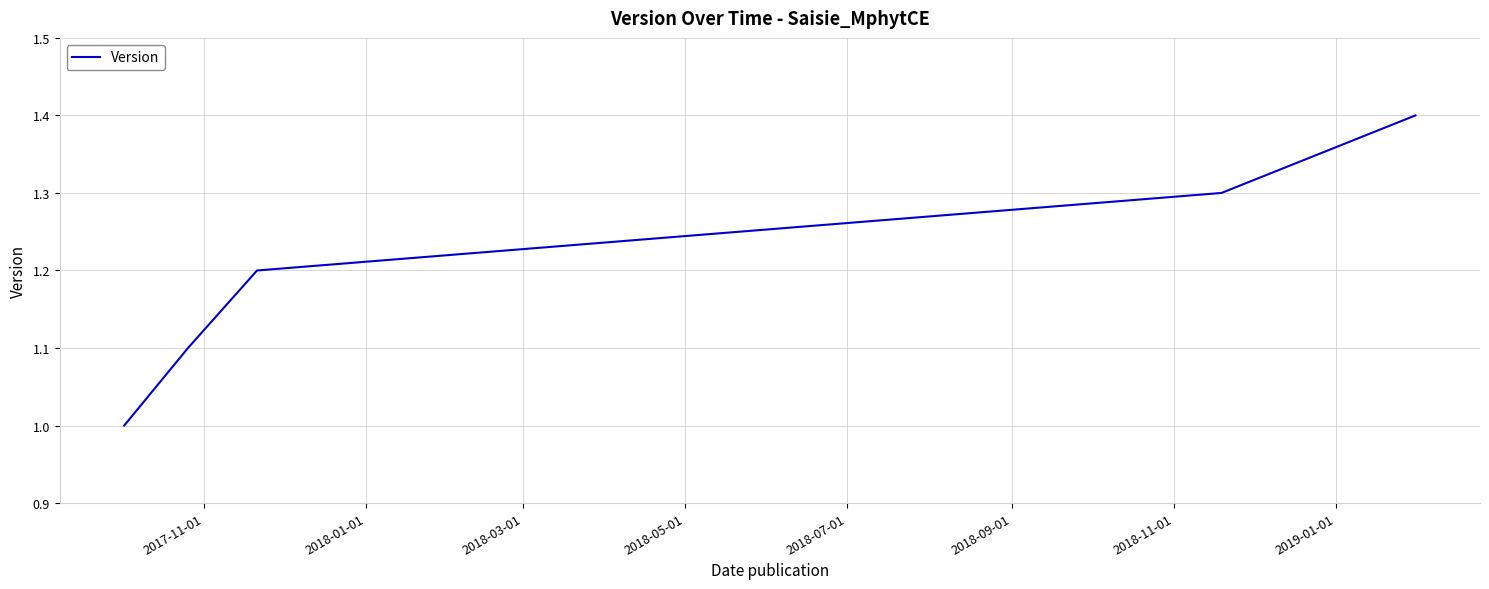

True or false: there are more than 0 points higher than both neighbors.

False